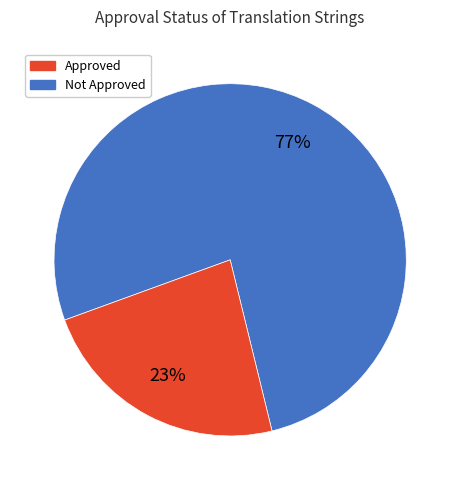

To the nearest percent, what is the average slice percentage?

50%